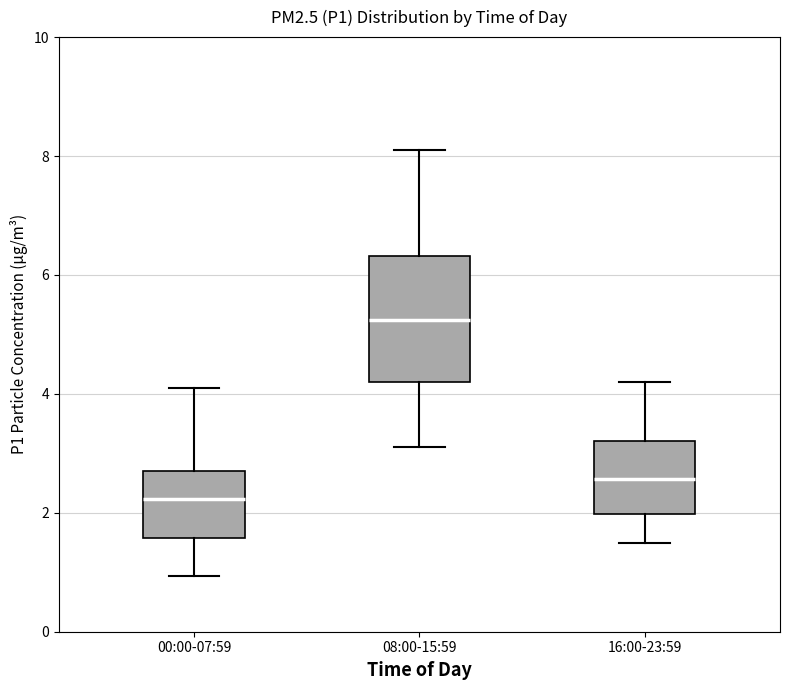

Where is the lower edge of the box for 16:00-23:59 on the y-axis? The values are not printed on the chart, so give them approximately, as read against the axis.

2.0